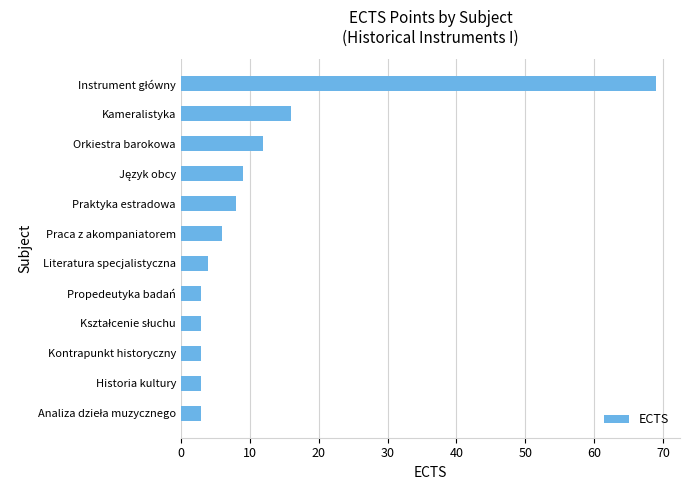

Is it true that the value at Historia kultury is 3?

True